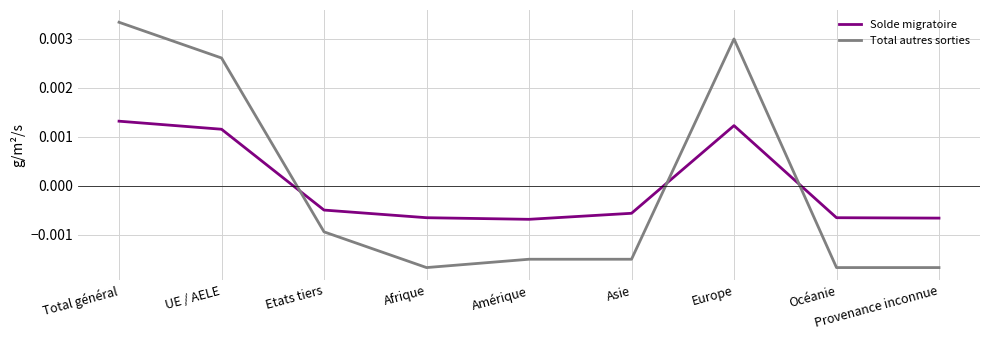

After their last crossing, which series has the higher values: Total autres sorties or Solde migratoire?

Solde migratoire